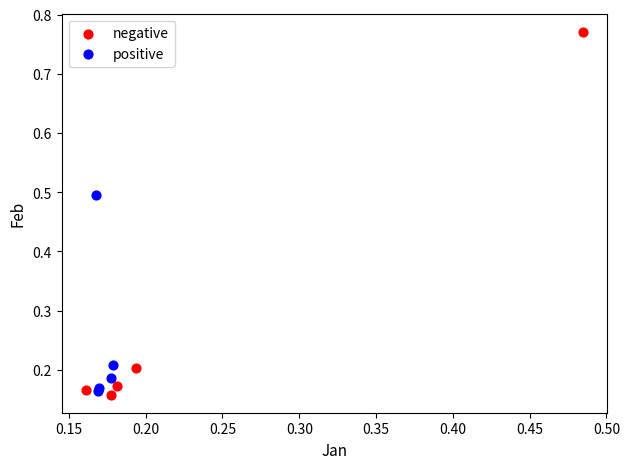

Which series has the largest Y range (max minus min)?

negative